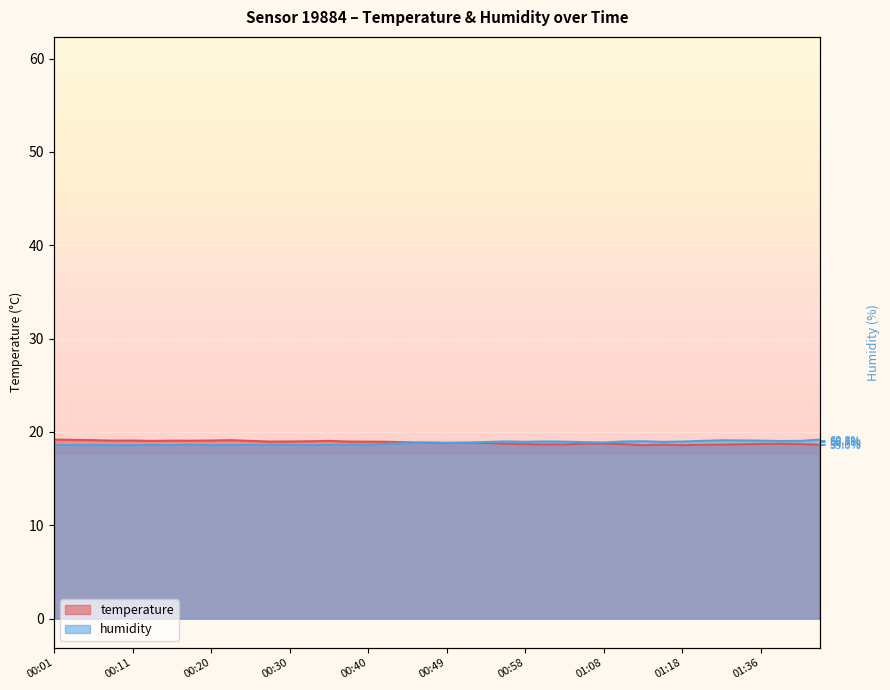

Where is temperature nearest to the value 18?

01:13